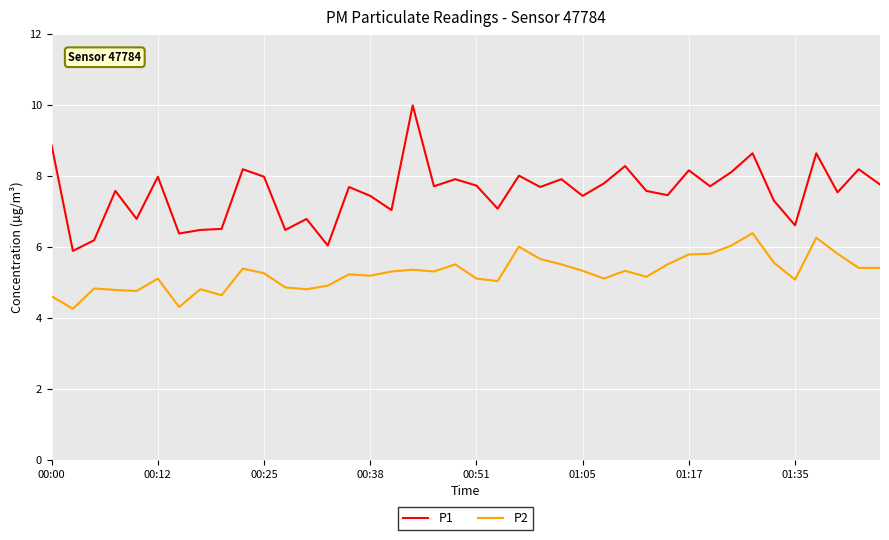

True or false: P1 and P2 intersect in this chart.

False